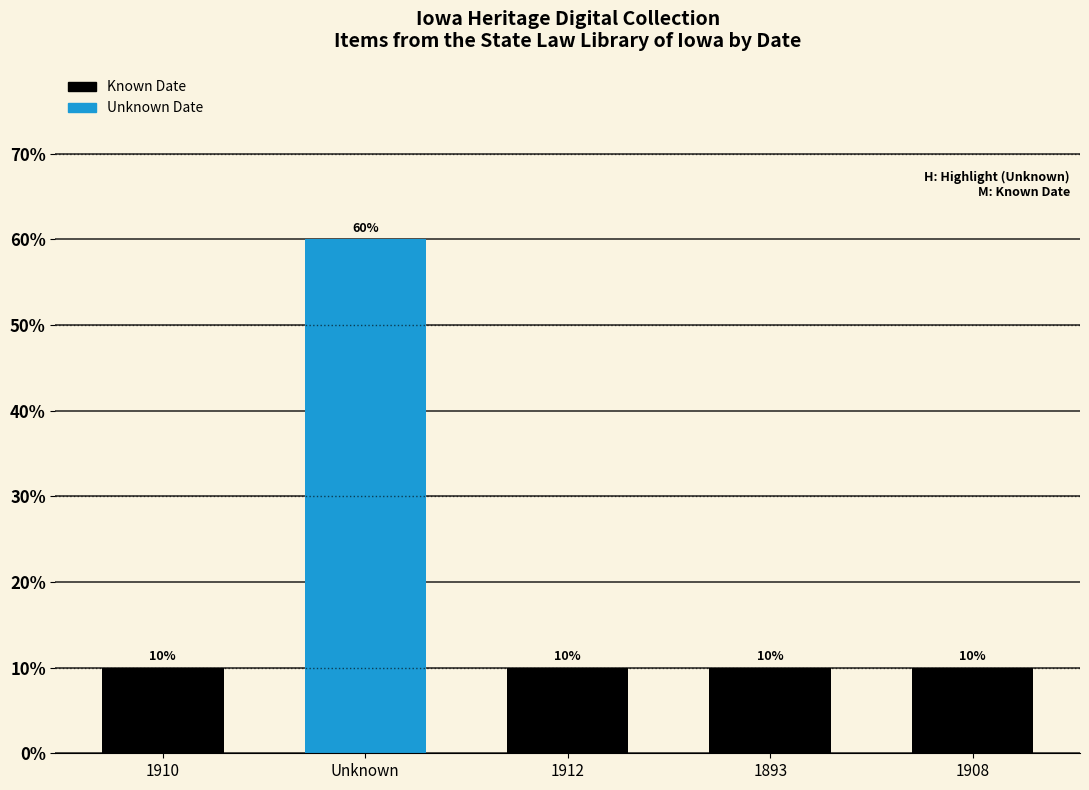

Reading left to right, transcribe all the data shown in this chart.

1910=10	Unknown=60	1912=10	1893=10	1908=10